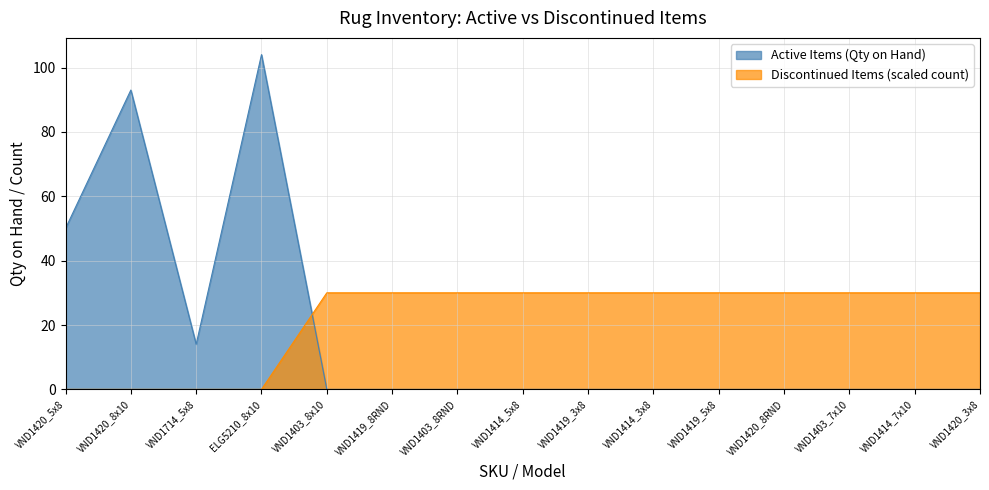

Reading left to right, transcribe all the data shown in this chart.

Active Items (Qty on Hand): 50	93	14	104	0	0	0	0	0	0	0	0	0	0	0
Discontinued Items (Count): 0	0	0	0	30	30	30	30	30	30	30	30	30	30	30